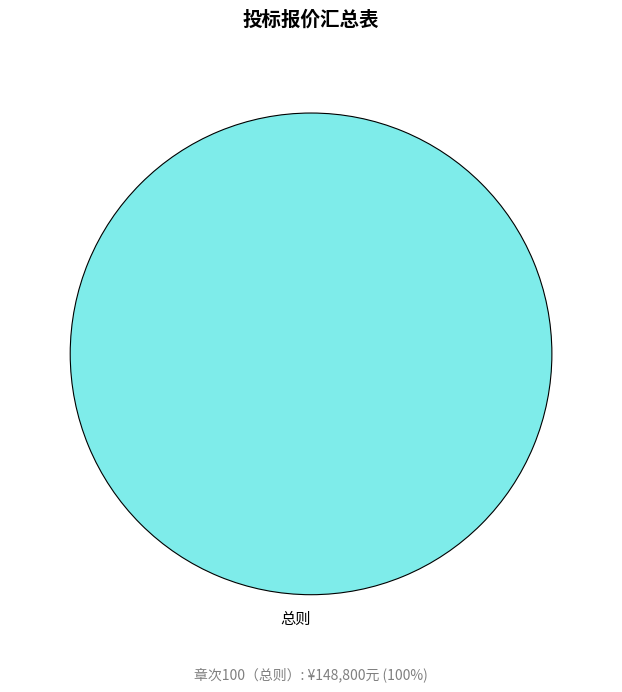

How many segments does this pie chart have?

1